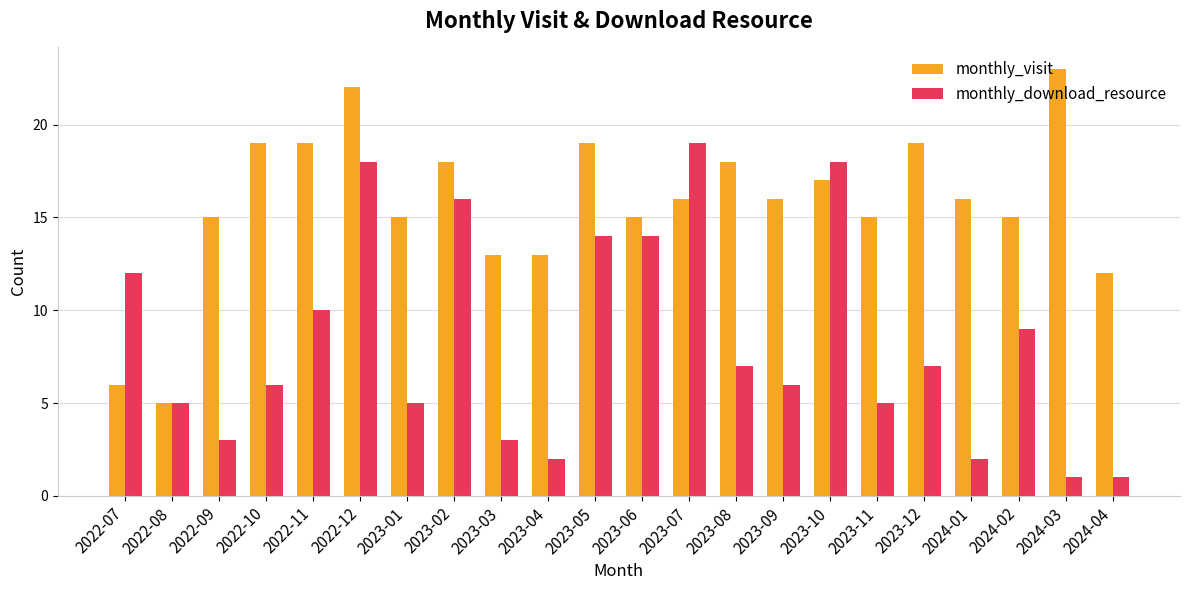

What is the spread (max minus min) of values at 2023-01?

10